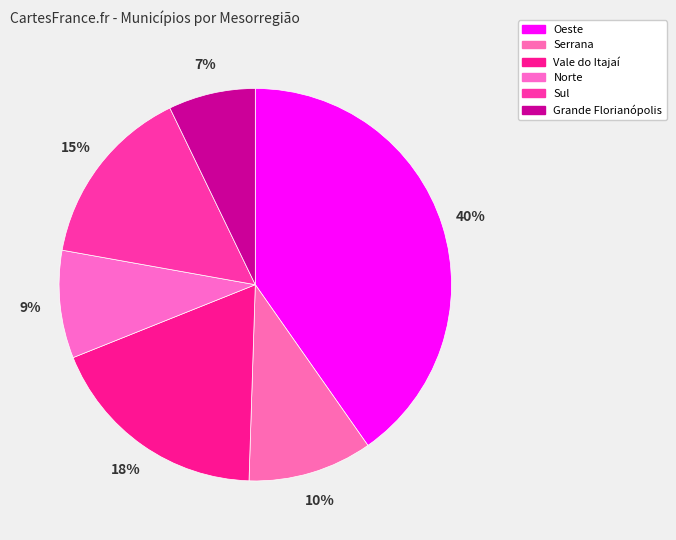

Combined, what portion of the pie is Sul and Oeste?

55.3%